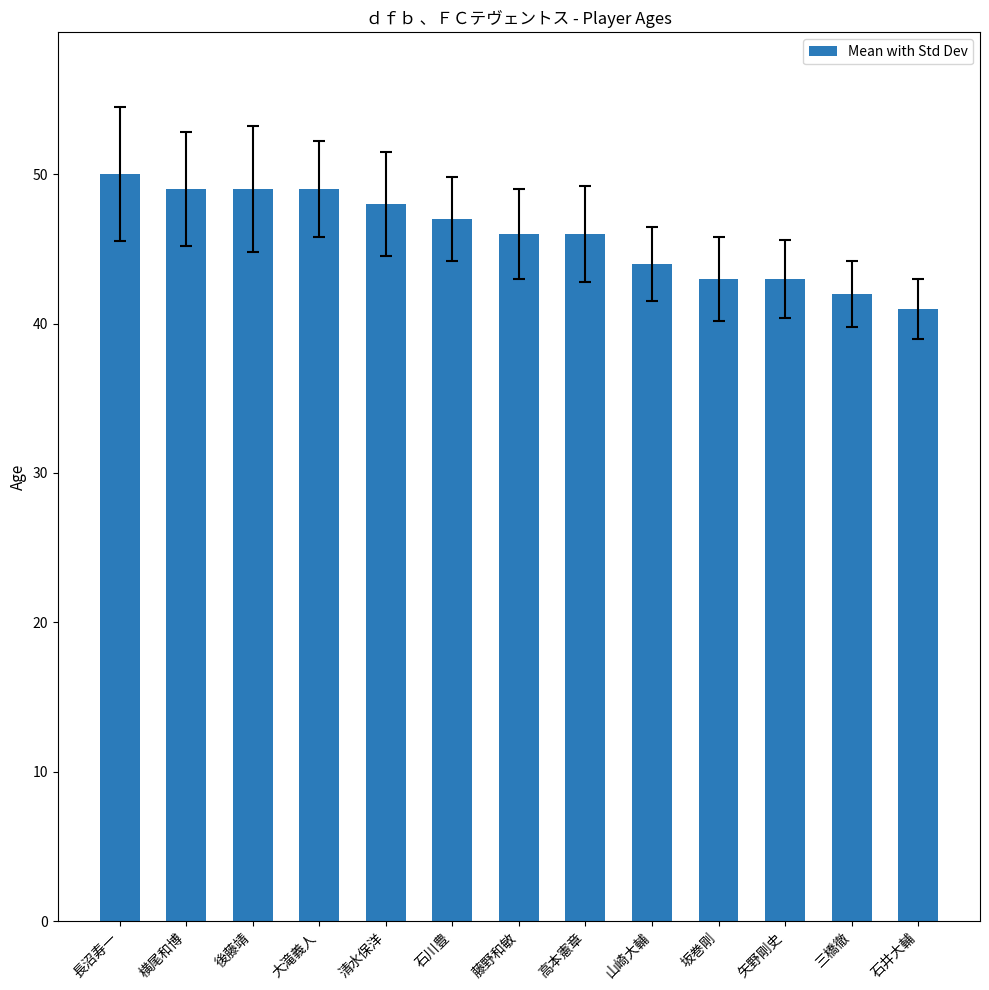

What is the sum of the values at 横尾和博 and 長沼寿一?

99